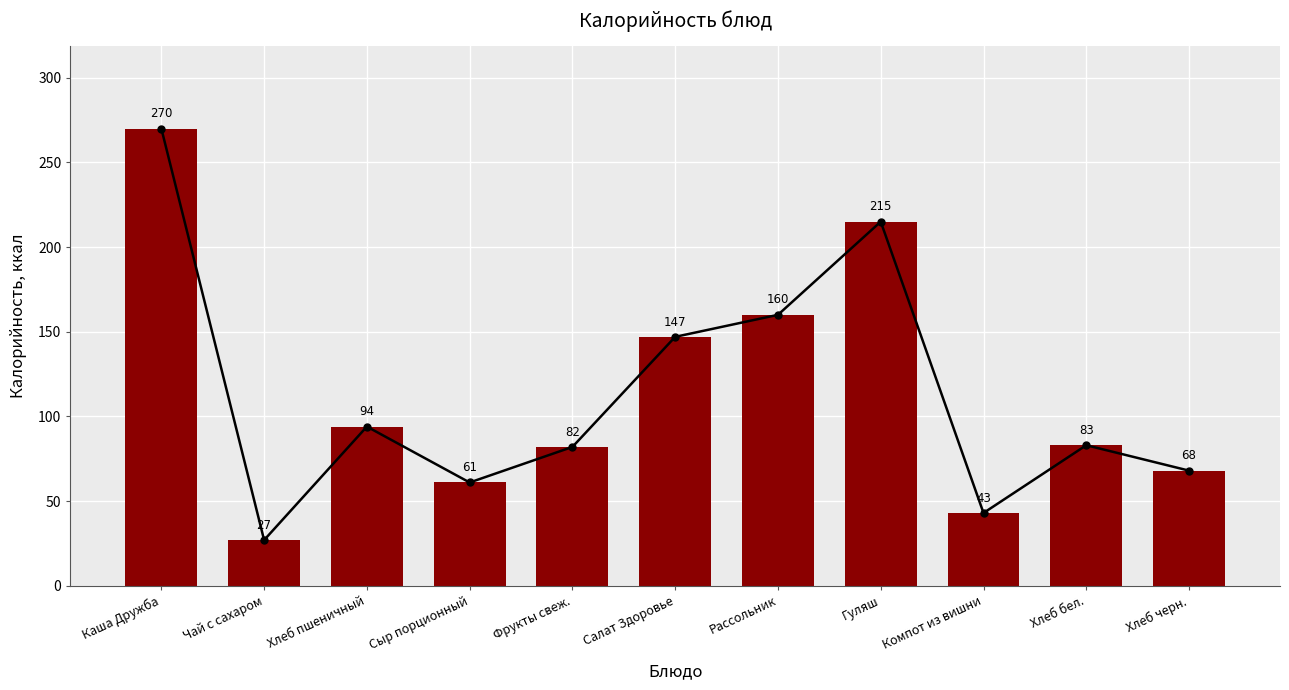

Count the number of data series in this chart.

1